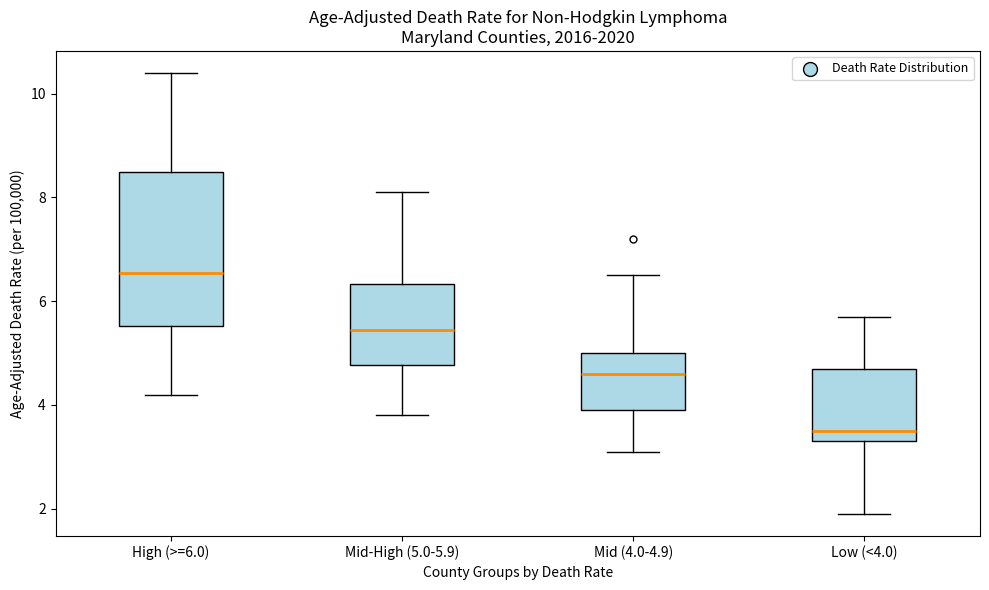

Where is the lower edge of the box for Mid (4.0-4.9) on the y-axis? The values are not printed on the chart, so give them approximately, as read against the axis.

4.0